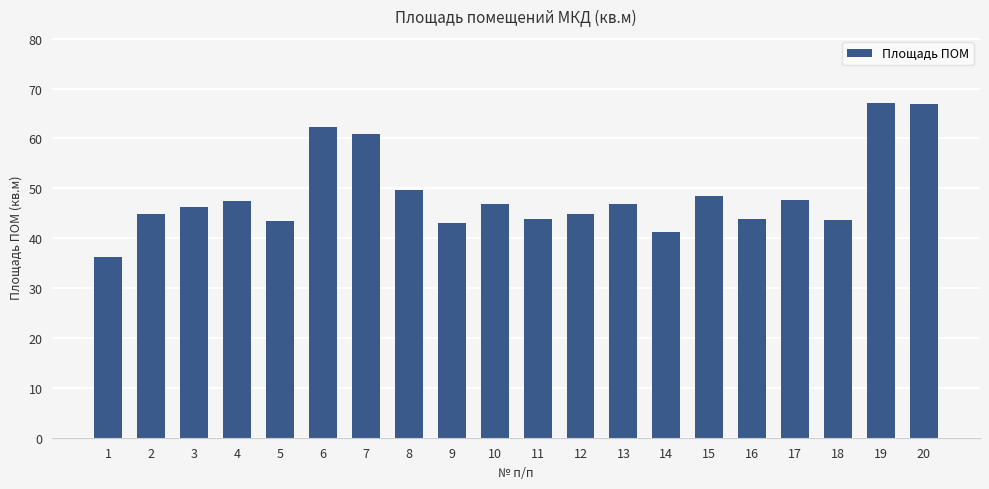

What is the sum of all values?

975.5